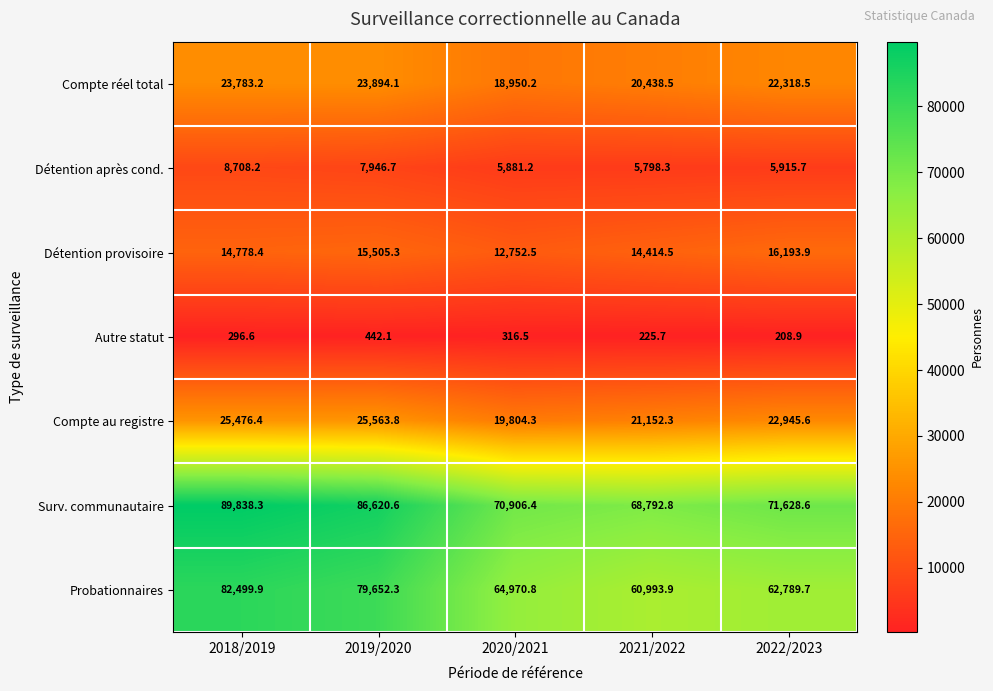

How many data points in Détention provisoire are above 14778?

3